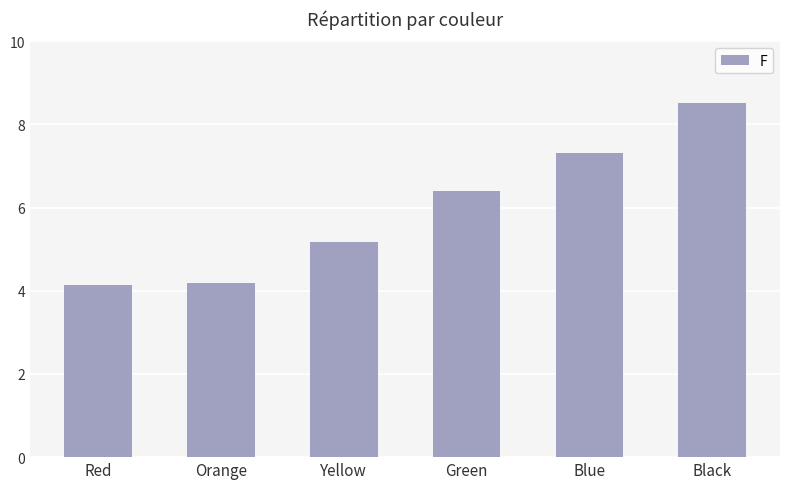

The chart shows a value of 7.7 at Yellow. True or false?

False